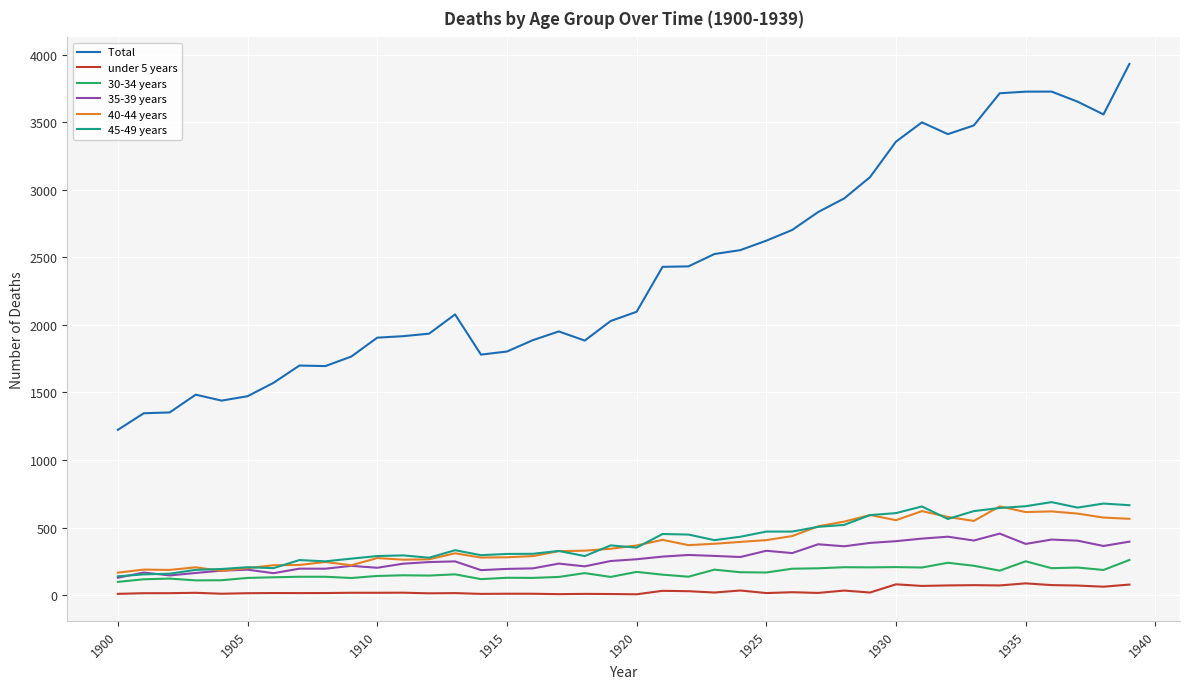

What is the greatest value displayed?

3933.3